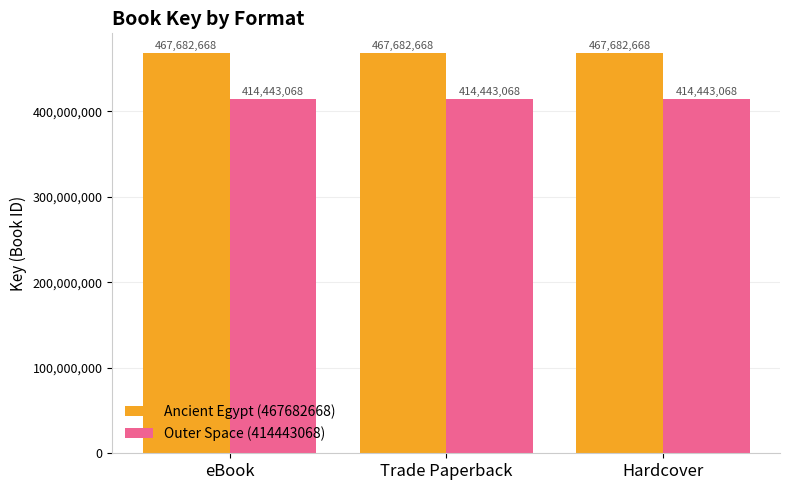

What is the label of the 2nd bar from the right?

Trade Paperback